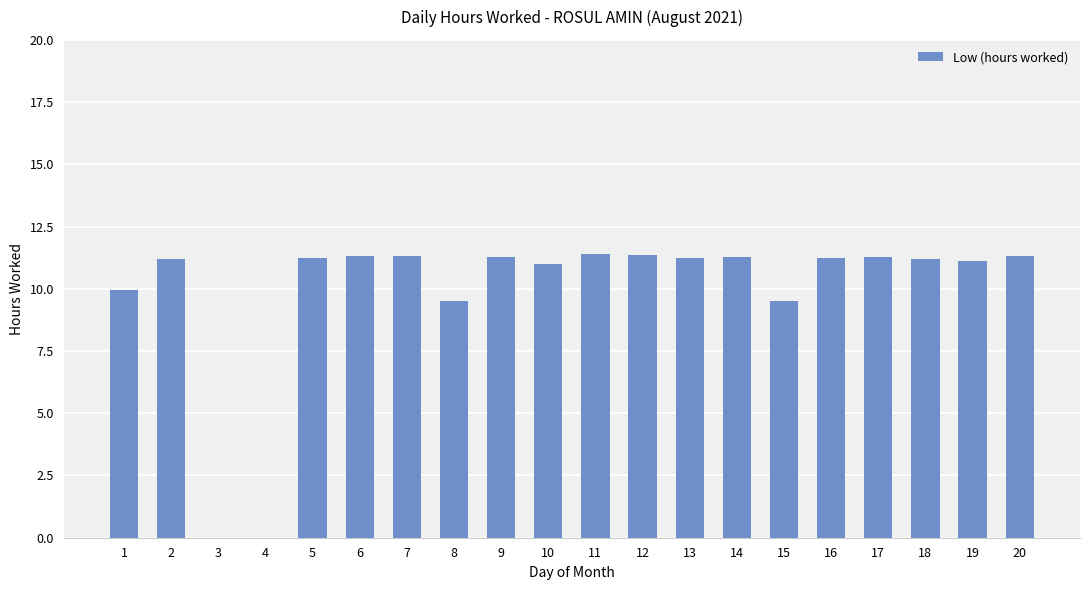

What is the change in value from 5 to 6?

+0.1